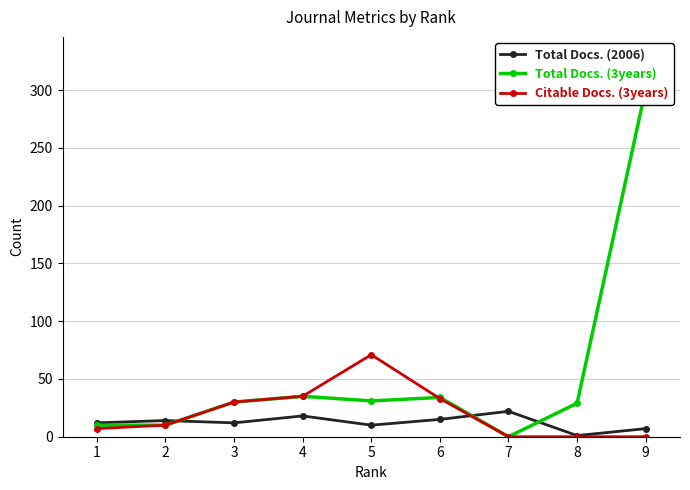

Does the chart have visible grid lines?

Yes